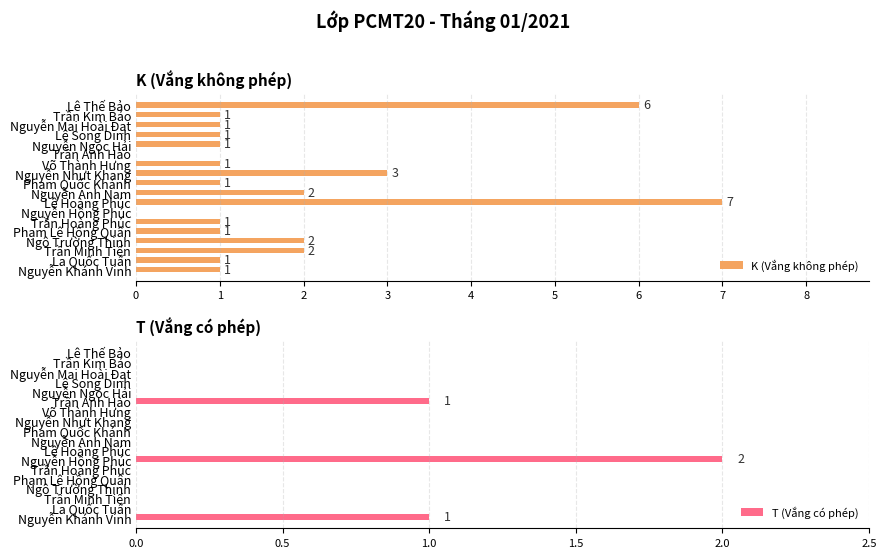

What is the sum of all K (Vắng không phép) values?

32